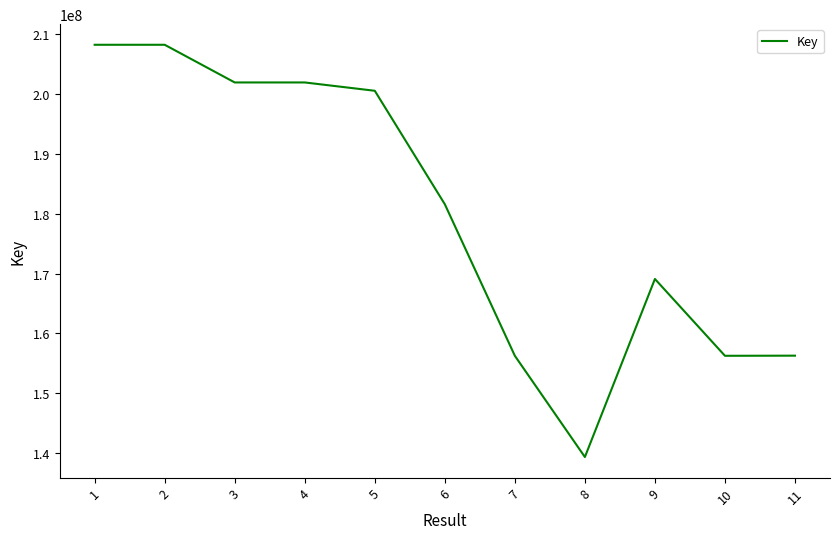

What is the smallest value displayed?

139351369